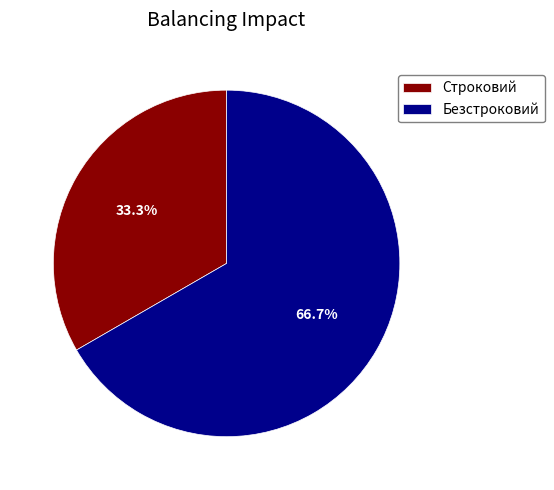

What is the smallest slice in the pie chart?

Строковий